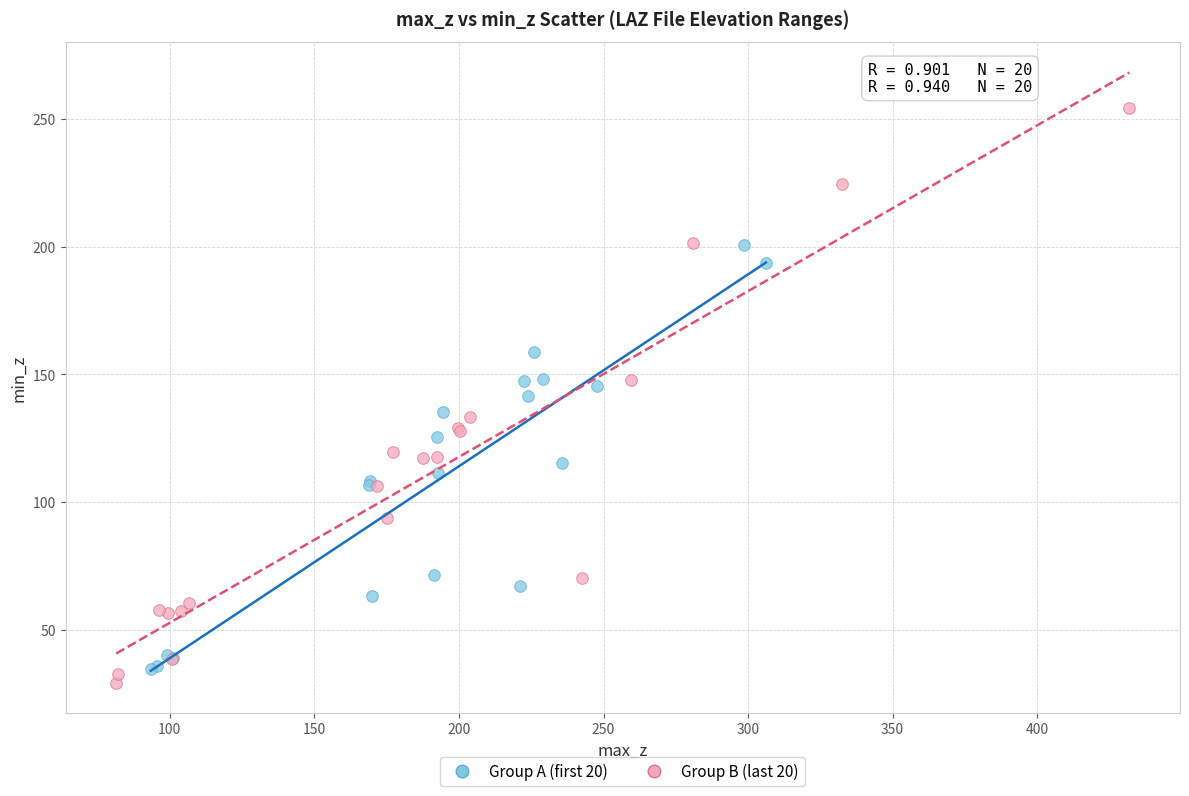

What are all the series names shown in the legend?

Group A (first 20), Group B (last 20)